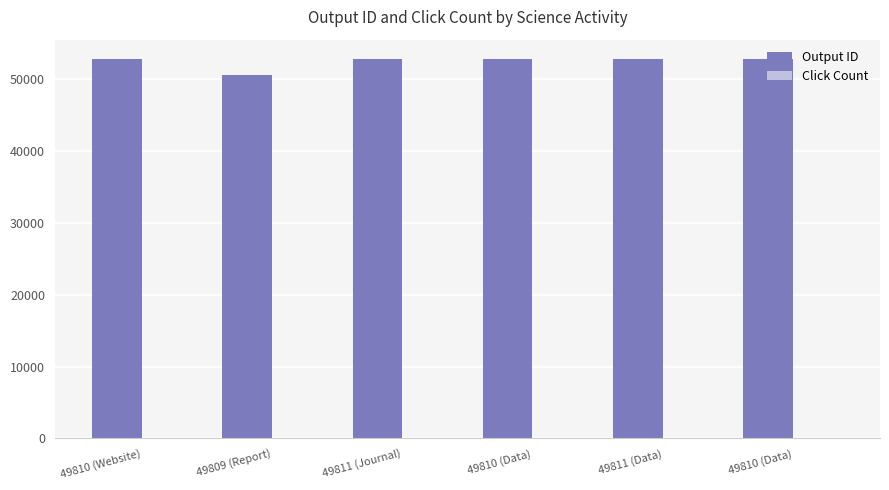

Are the bars horizontal?

No